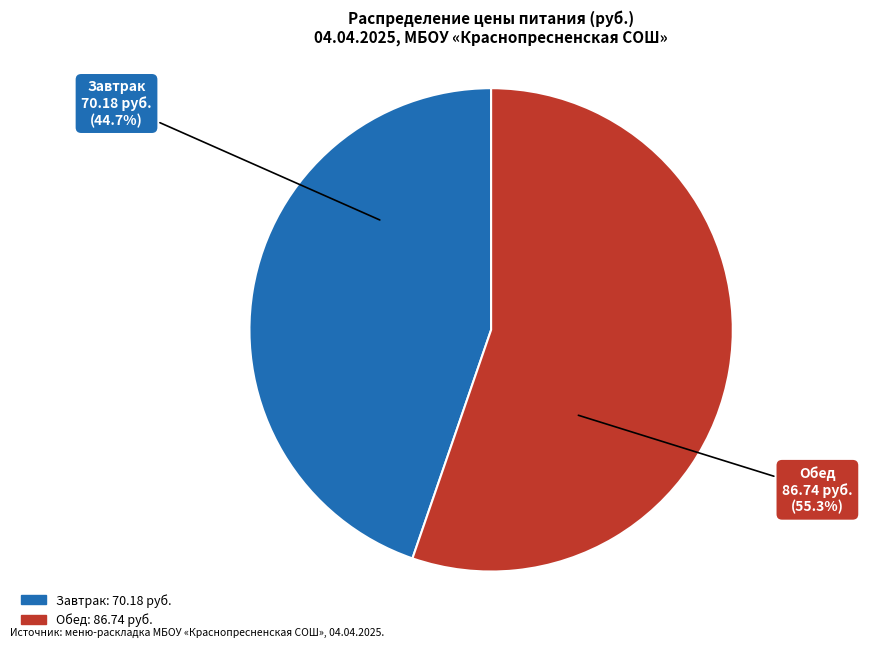

Is there any slice that represents more than half of the pie?

Yes